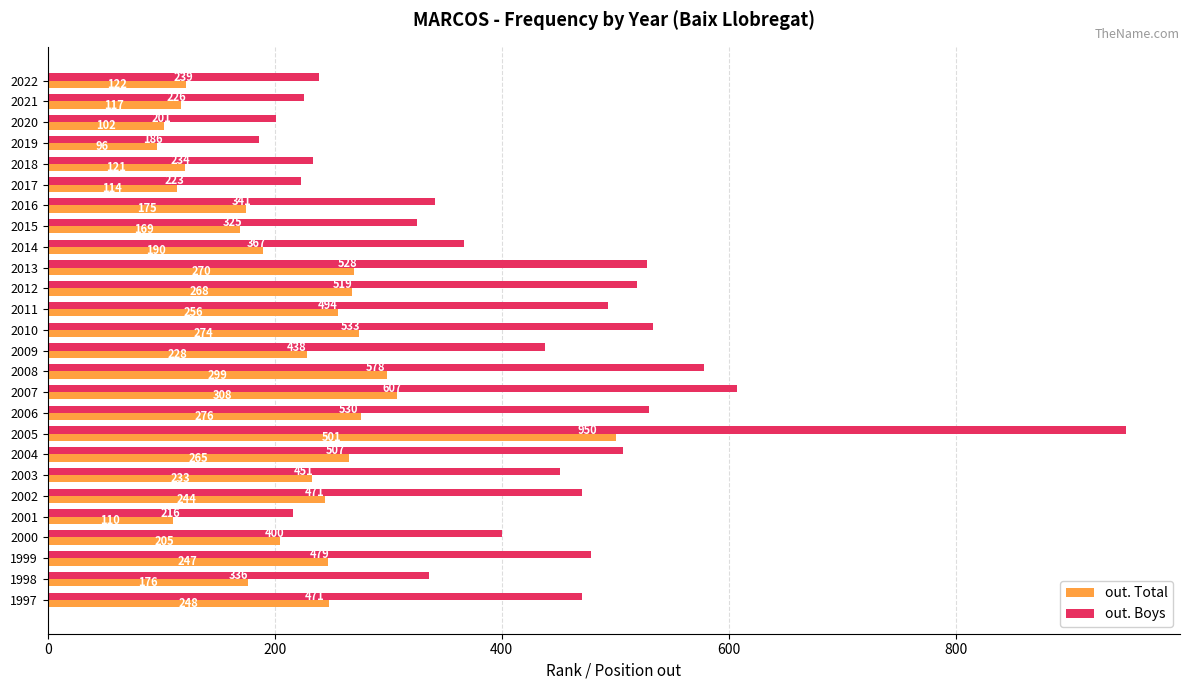

Count the number of data series in this chart.

2